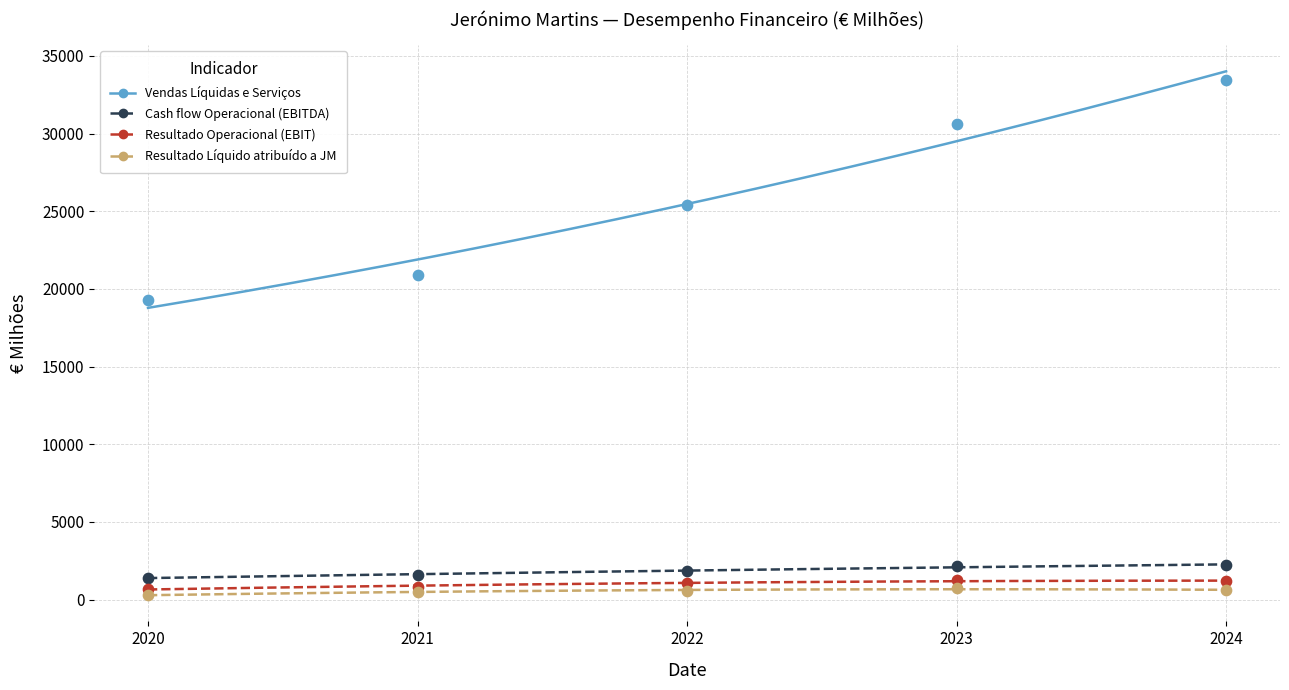

Across all series, what Y value is closest to 16888?

19293